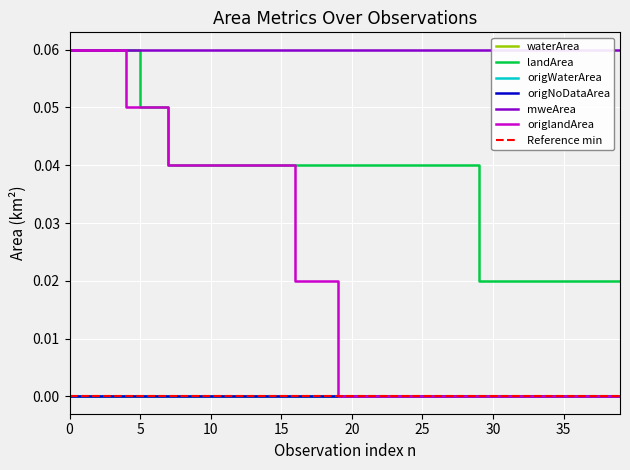

List the labels in order of mweArea value, largest first.

0, 1, 2, 3, 4, 5, 6, 7, 8, 9, 10, 11, 12, 13, 14, 15, 16, 17, 18, 19, 20, 21, 22, 23, 24, 25, 26, 27, 28, 29, 30, 31, 32, 33, 34, 35, 36, 37, 38, 39